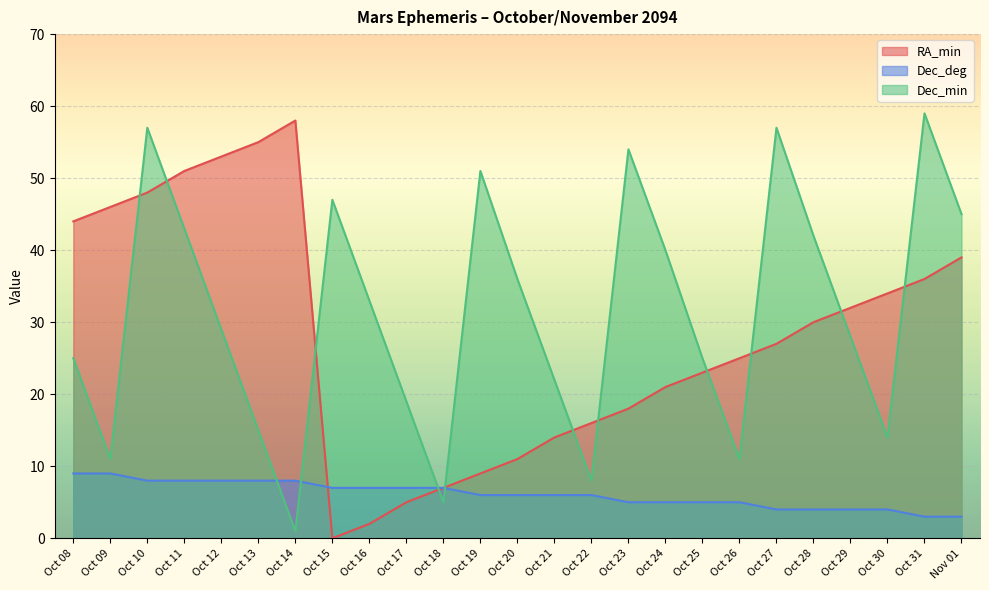

What is the sum of the Dec_deg values at Oct 25 and Oct 12?

13